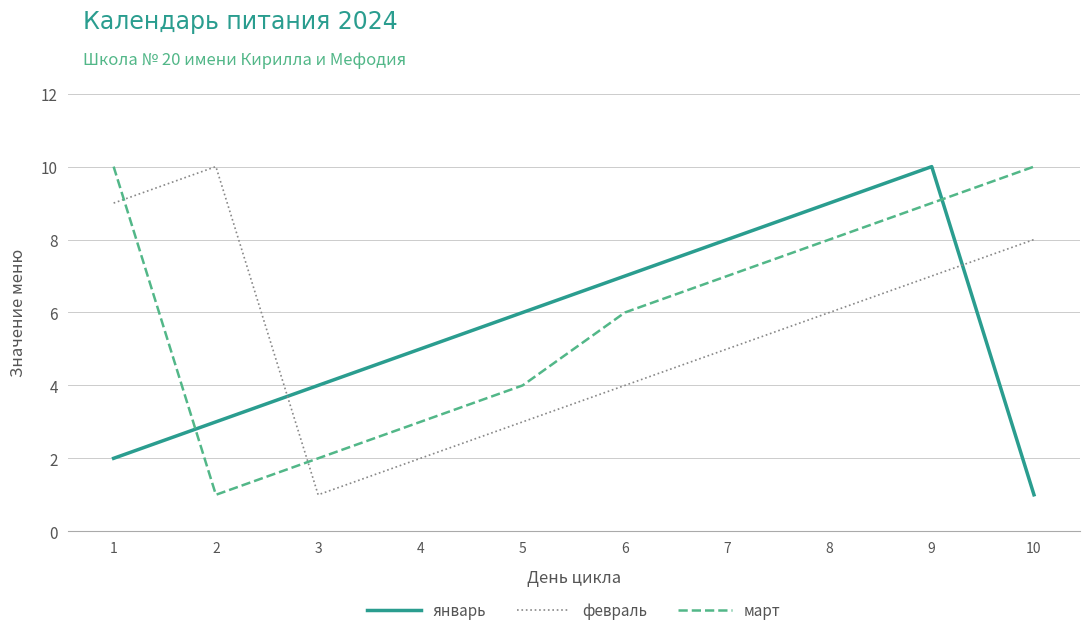

Is this an area chart (filled region under the line)?

No